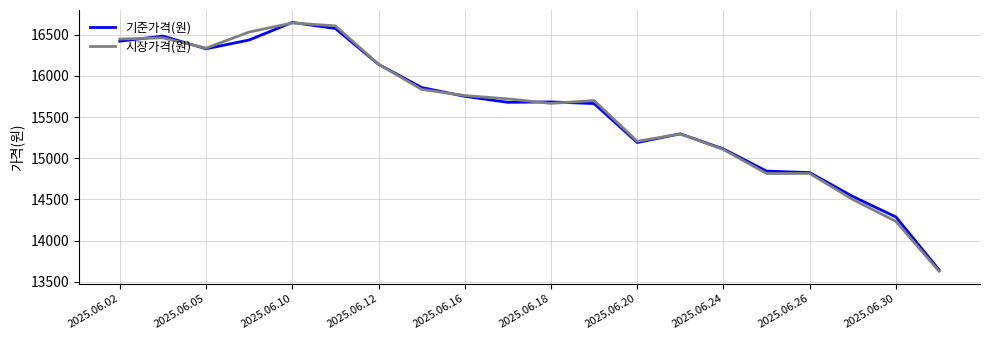

Which series has the widest spread of values?

시장가격(원)